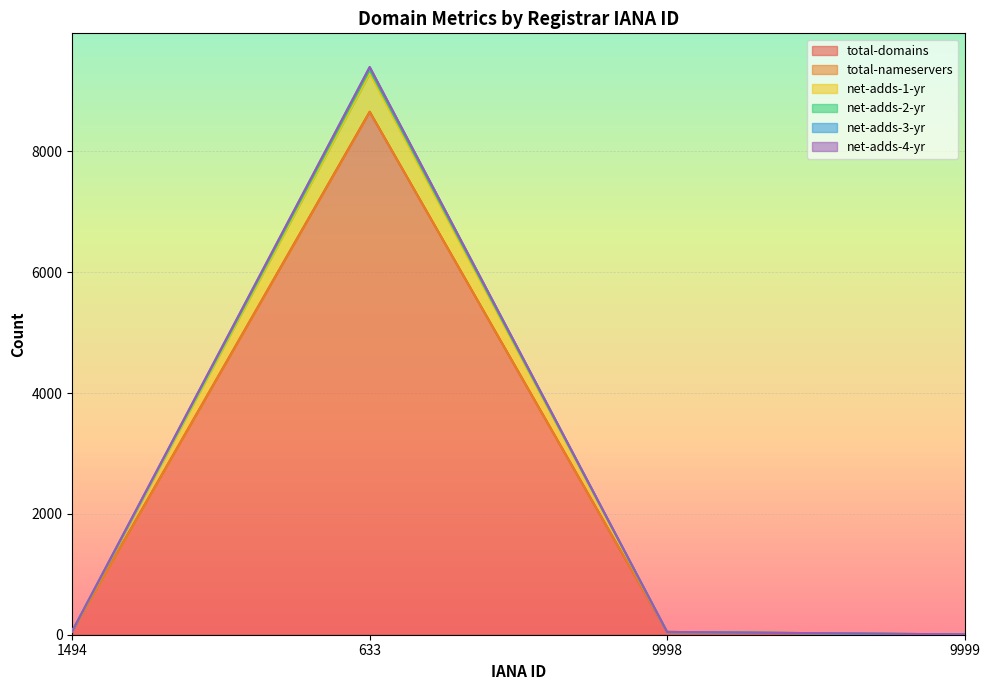

The value of net-adds-2-yr at 9999 is 5. True or false?

True